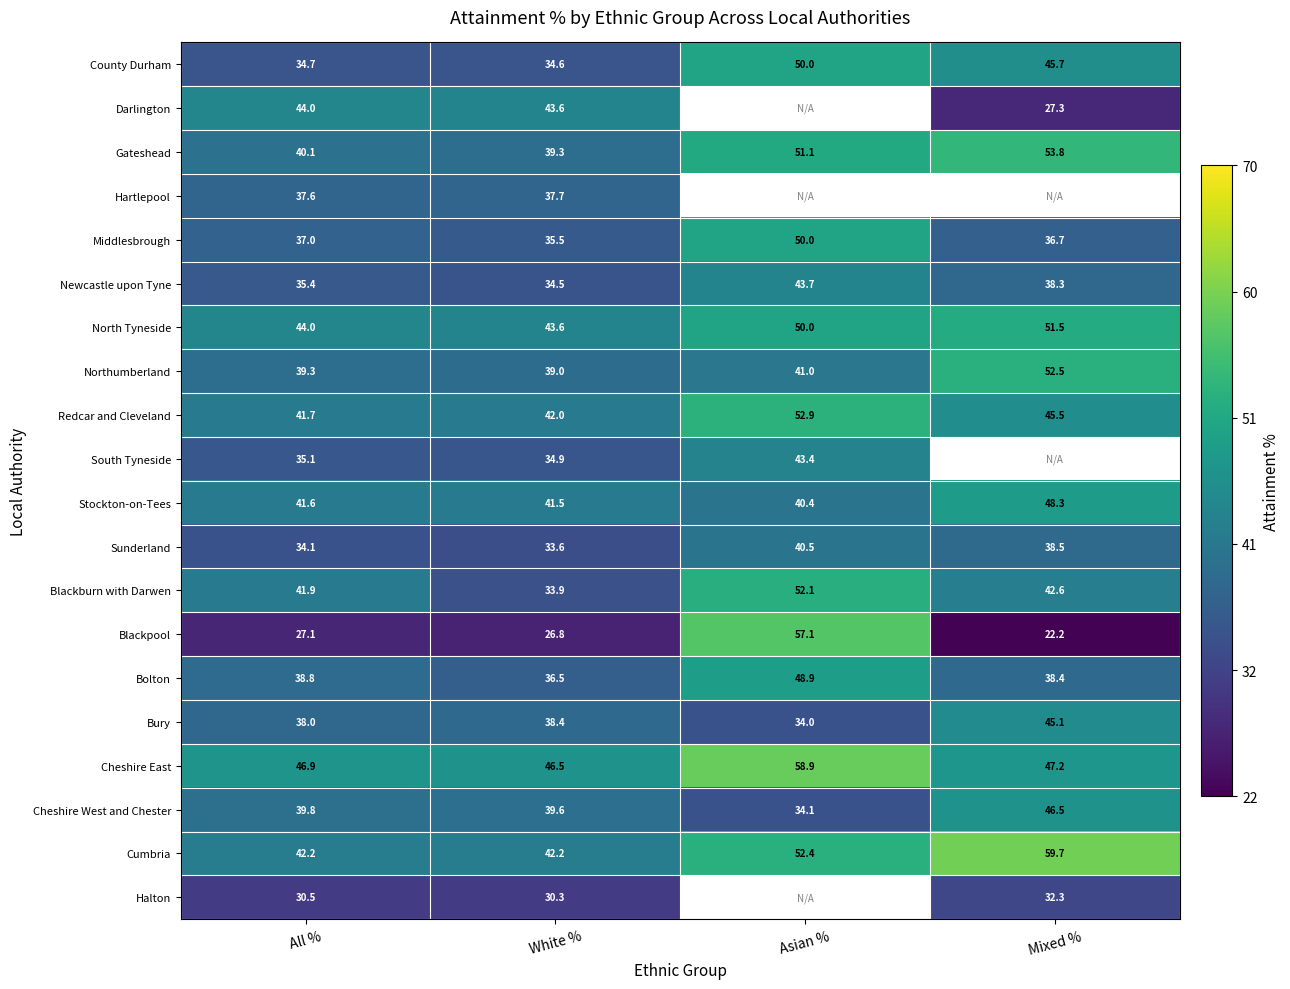

What is the lowest value of the Middlesbrough series?

35.5